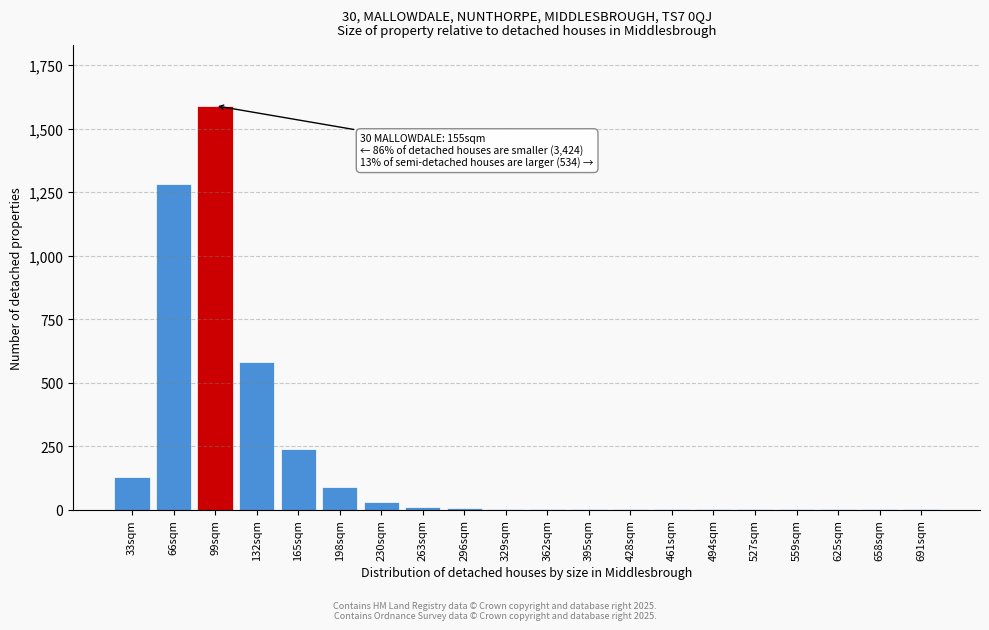

What is the sum of all values?

3970